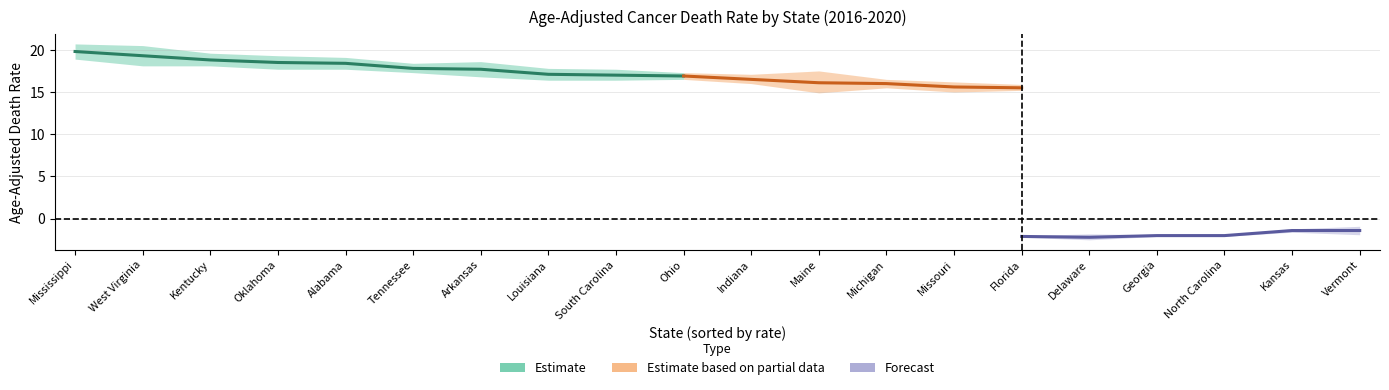

Is the value of Rate at Arkansas greater than the value of 5yr Trend at Kentucky?

Yes